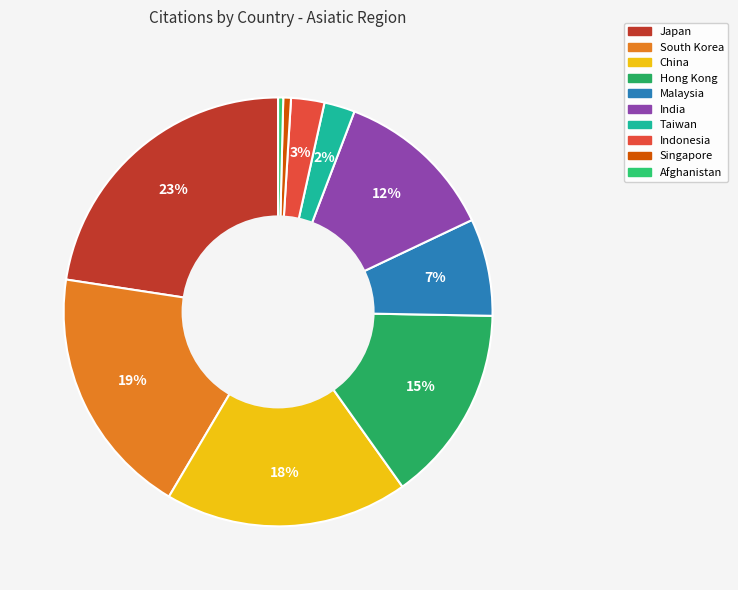

To the nearest percent, what portion does Taiwan represent?

2%